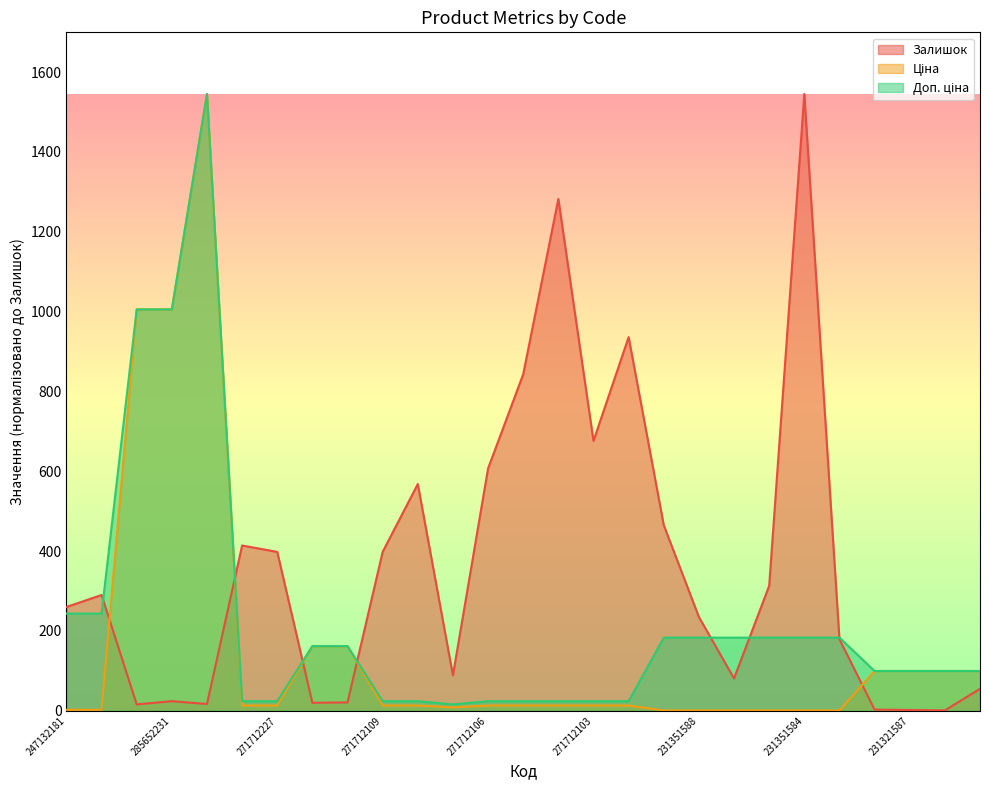

What is the sum of the Доп. ціна values at 231351589 and 271712228?

207.2